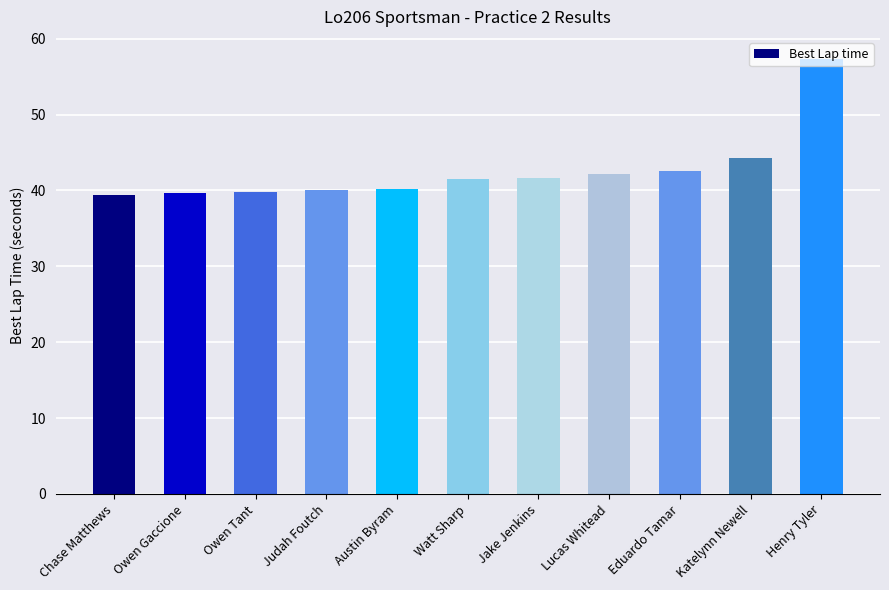

Are the bars horizontal?

No